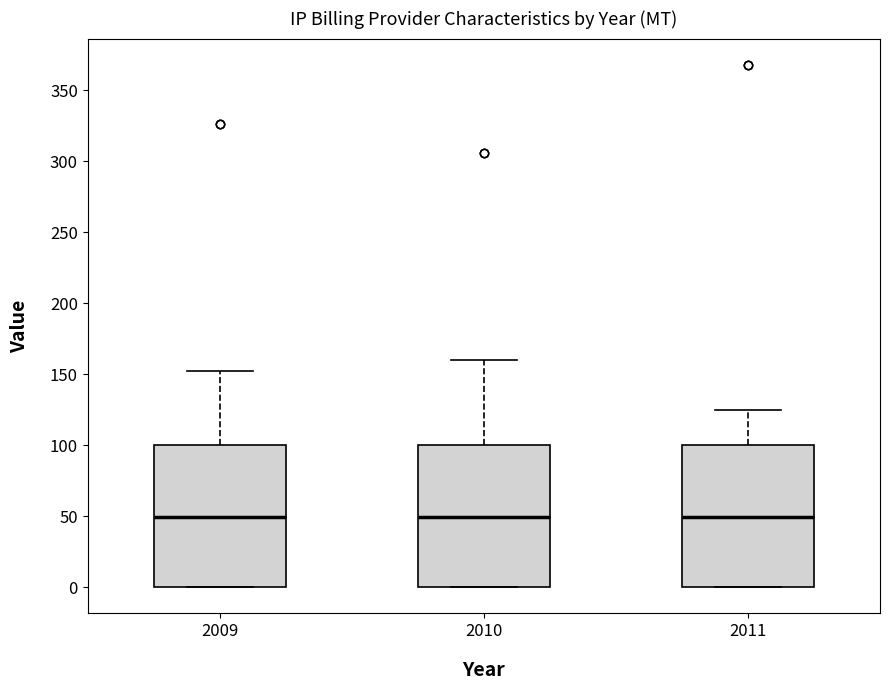

Reading left to right, transcribe this box plot: for each box, give where its median line is, the range the box spans, and where its two whiskers end, as read against the y-axis. The values are not printed on the chart, so give them approximately, as read against the axis.

2009: median 50, box 0 to 100, whiskers 0 to 150
2010: median 50, box 0 to 100, whiskers 0 to 160
2011: median 50, box 0 to 100, whiskers 0 to 125